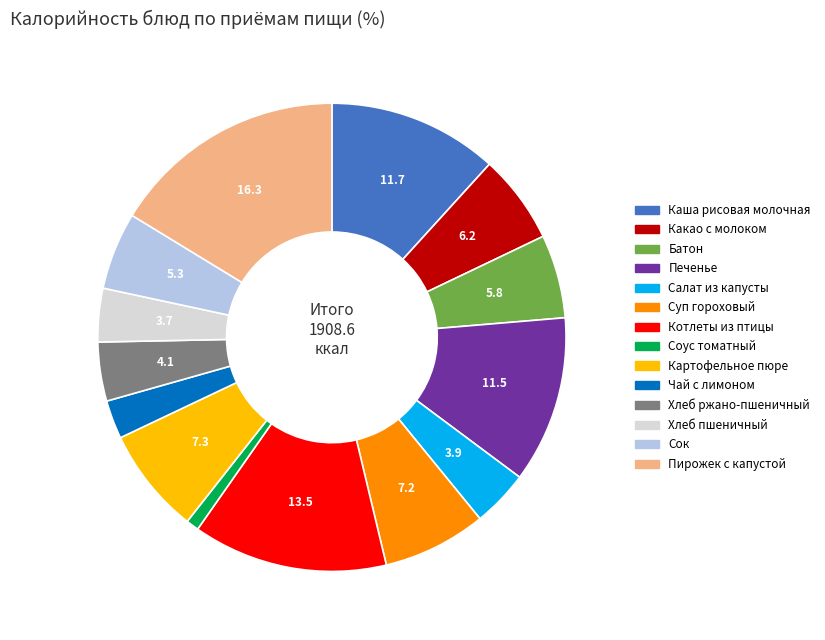

Which has a higher value, Чай с лимоном or Пирожек с капустой?

Пирожек с капустой